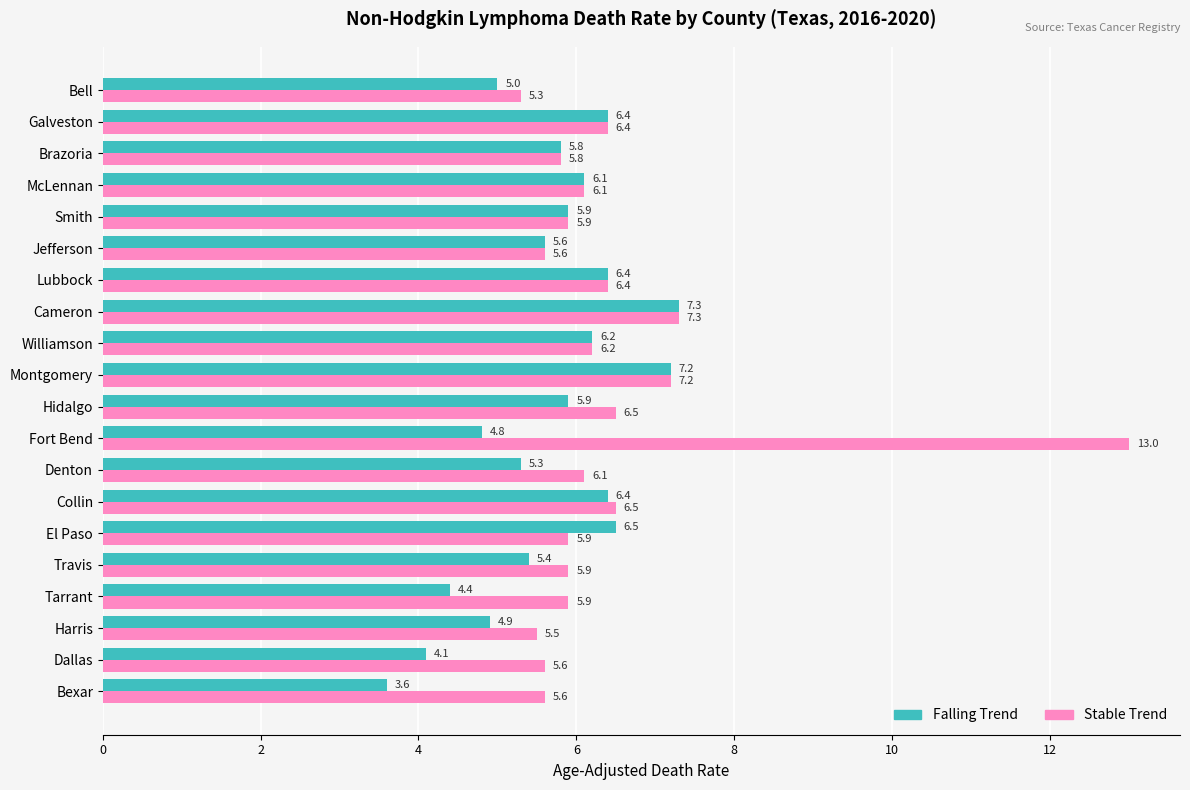

List the series in order of their overall mean, lowest first.

Falling Trend, Stable Trend